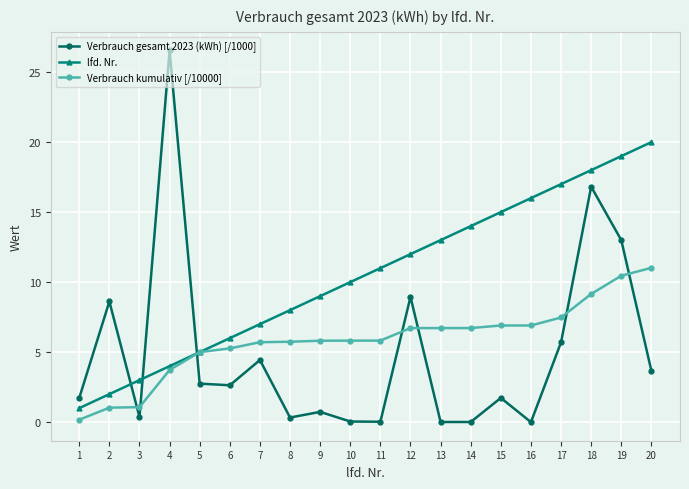

What is the value of the Verbrauch kumulativ [/10000] point at the 7th from the left?

5.7